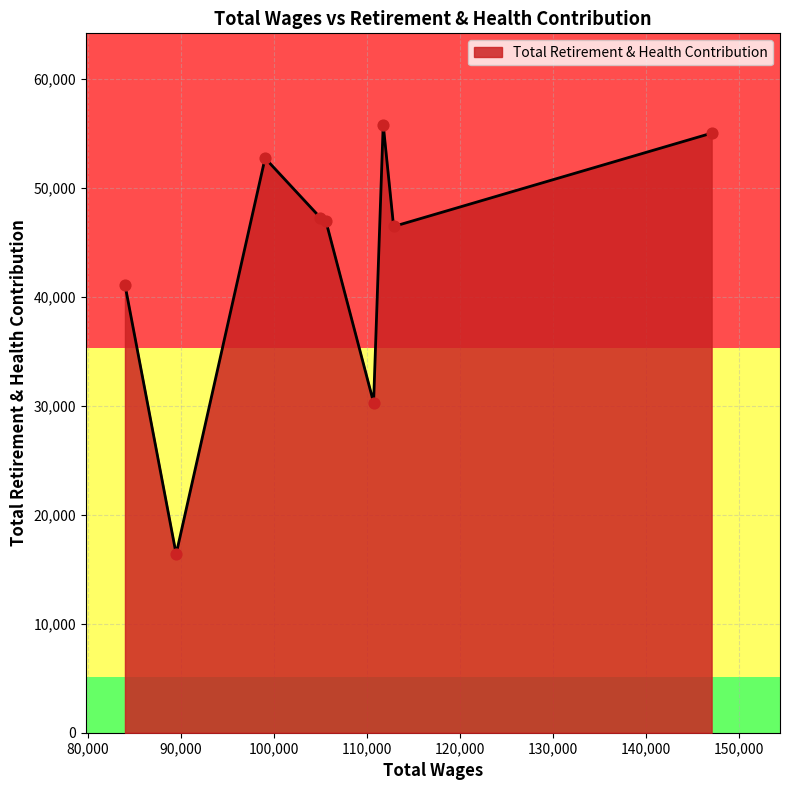

What is the difference between the maximum and minimum values?

39413